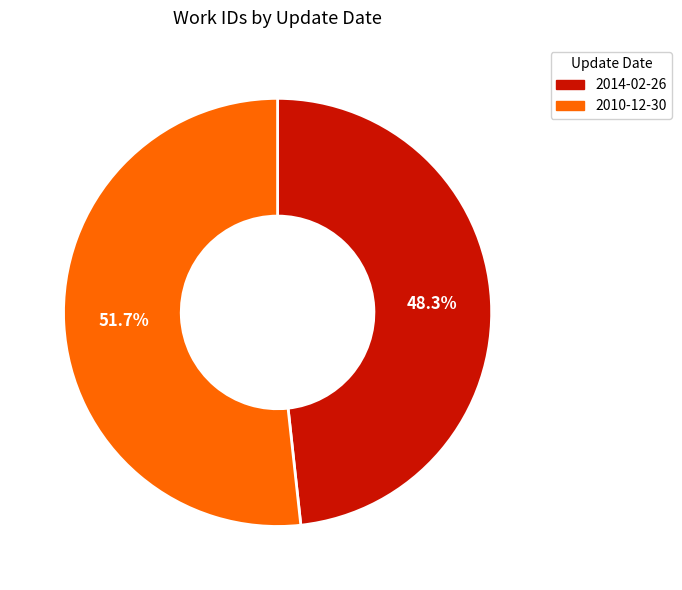

Count the number of slices in the pie.

2